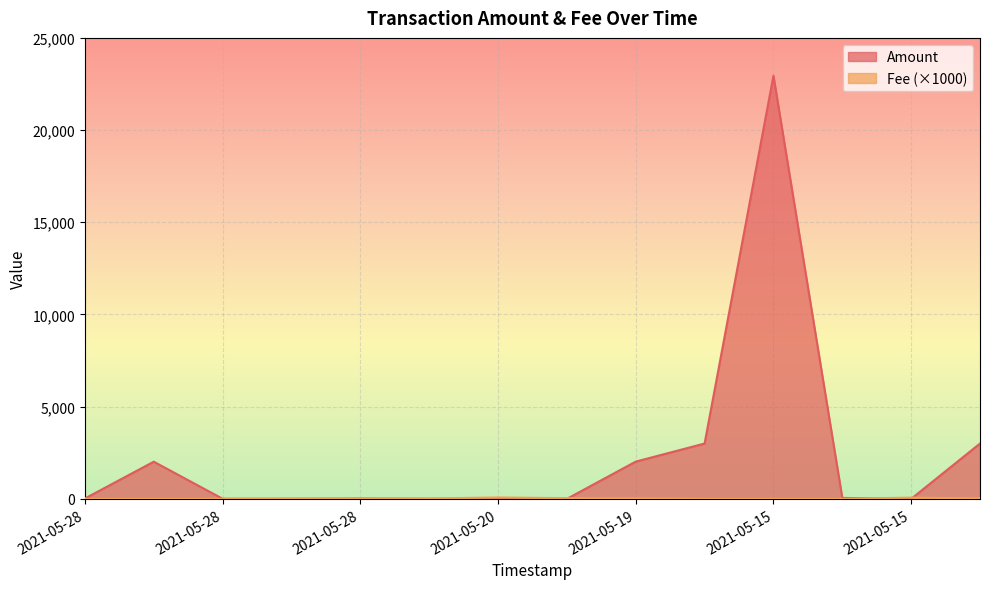

What is the spread (max minus min) of values at 2021-05-24?

22.1